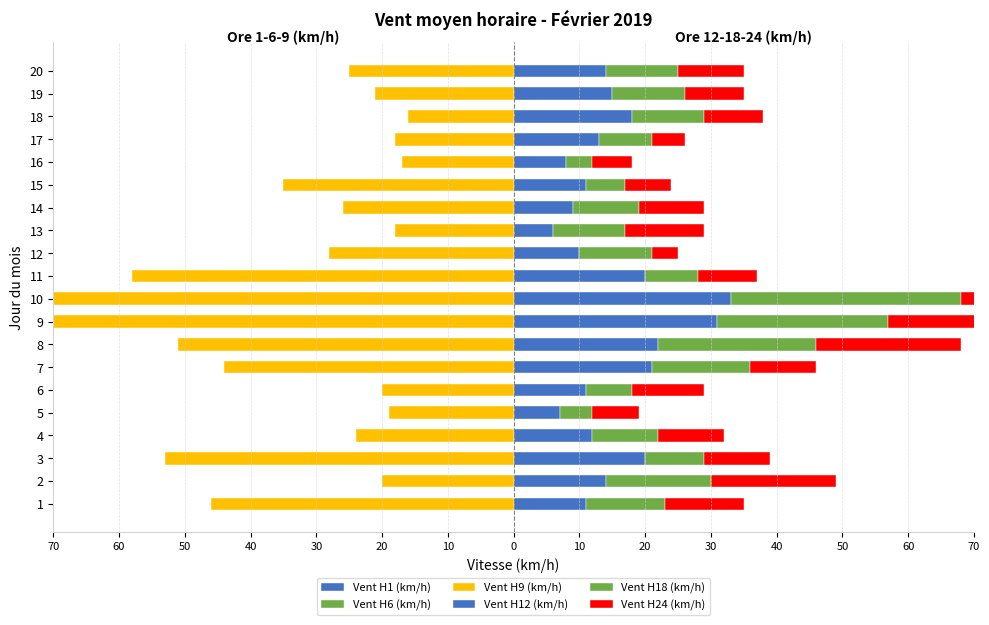

True or false: Vent H1 (km/h) has a value of -4 at 10.

False